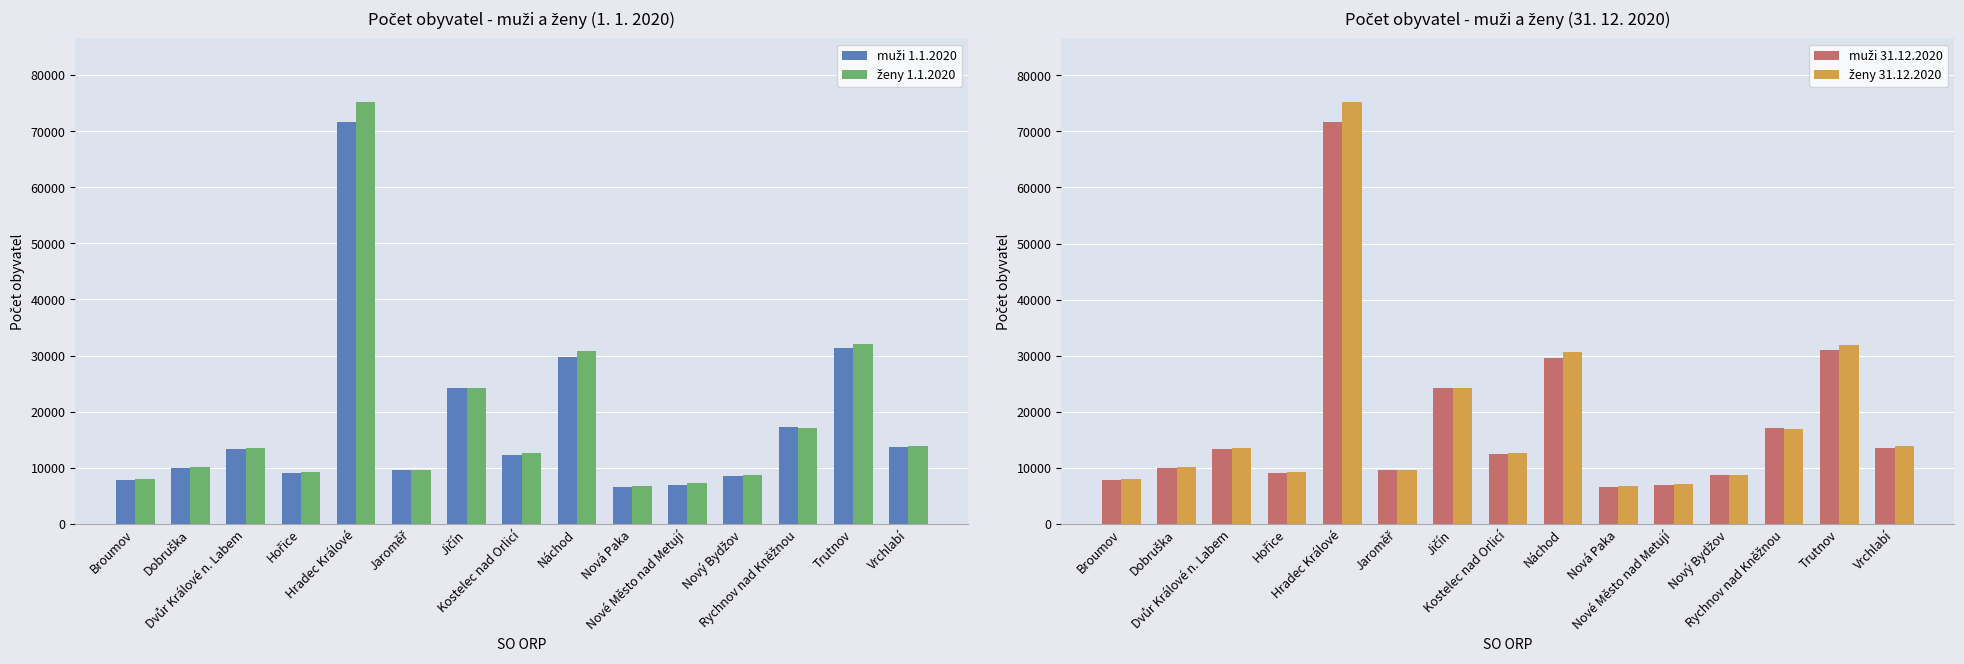

Rank the series by their maximum value, from highest to lowest.

ženy 31.12.2020, ženy 1.1.2020, muži 31.12.2020, muži 1.1.2020